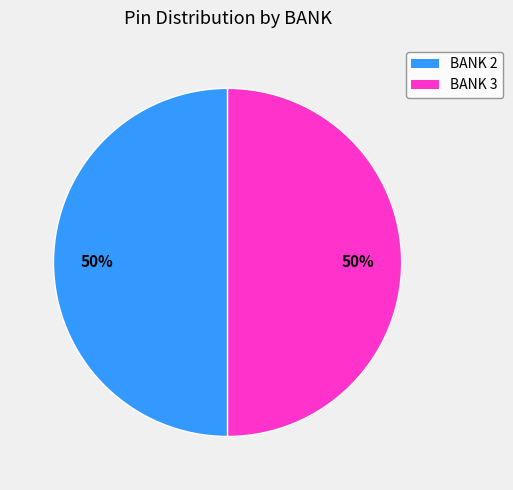

Is the sum of BANK 3 and BANK 2 greater than half?

Yes